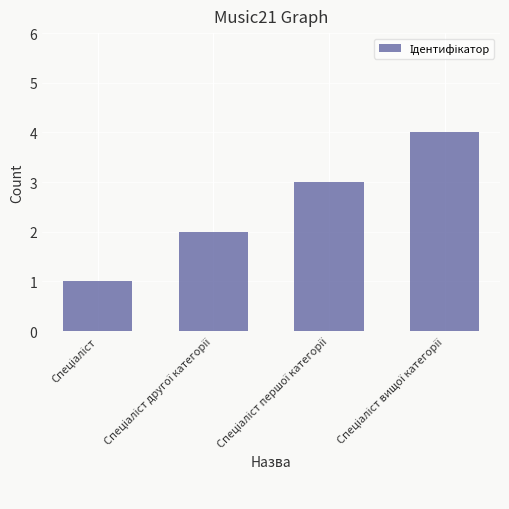

Reading left to right, list all the values displayed in this chart.

1	2	3	4